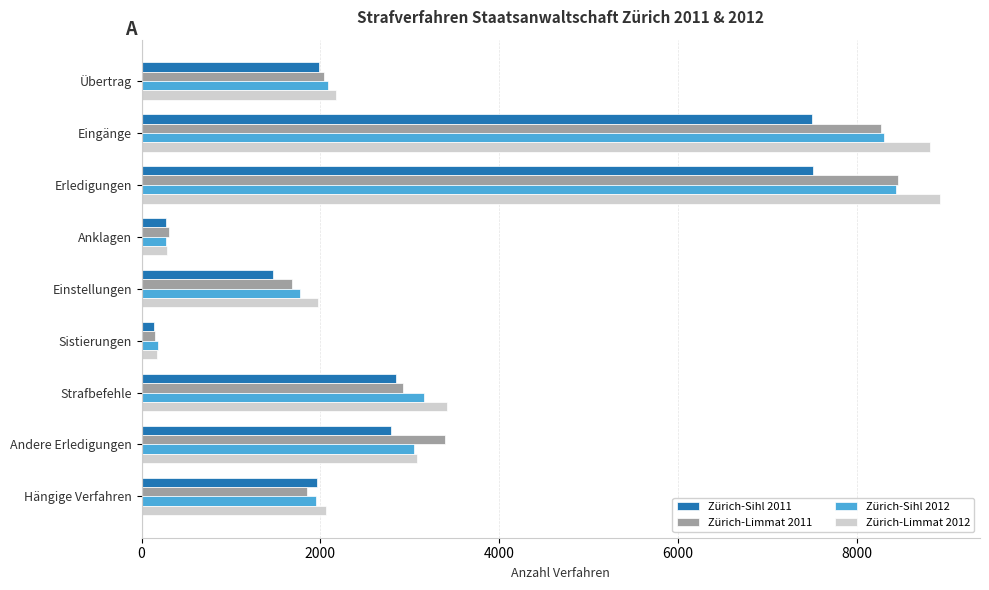

At how many categories does at least one series exceed 2561?

4